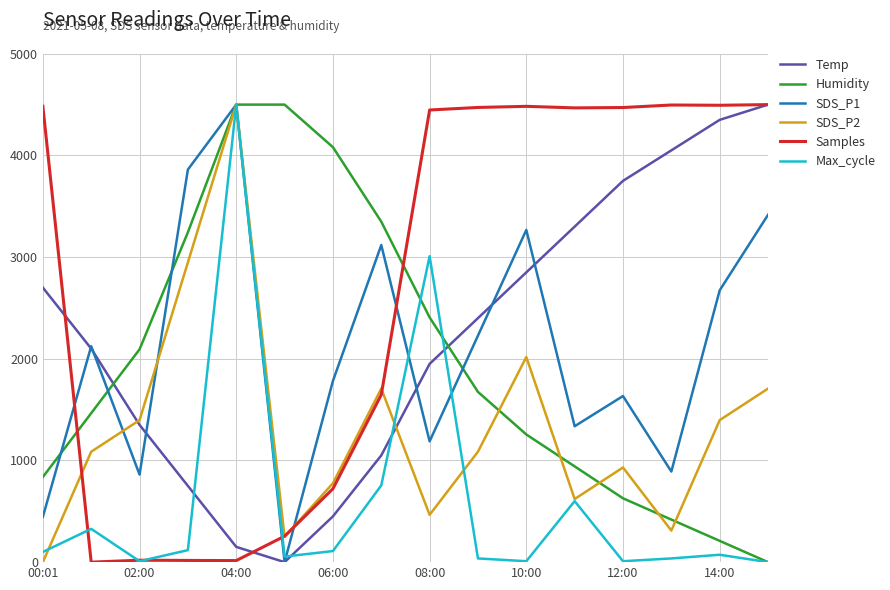

How many times do Samples and Humidity cross each other?

2